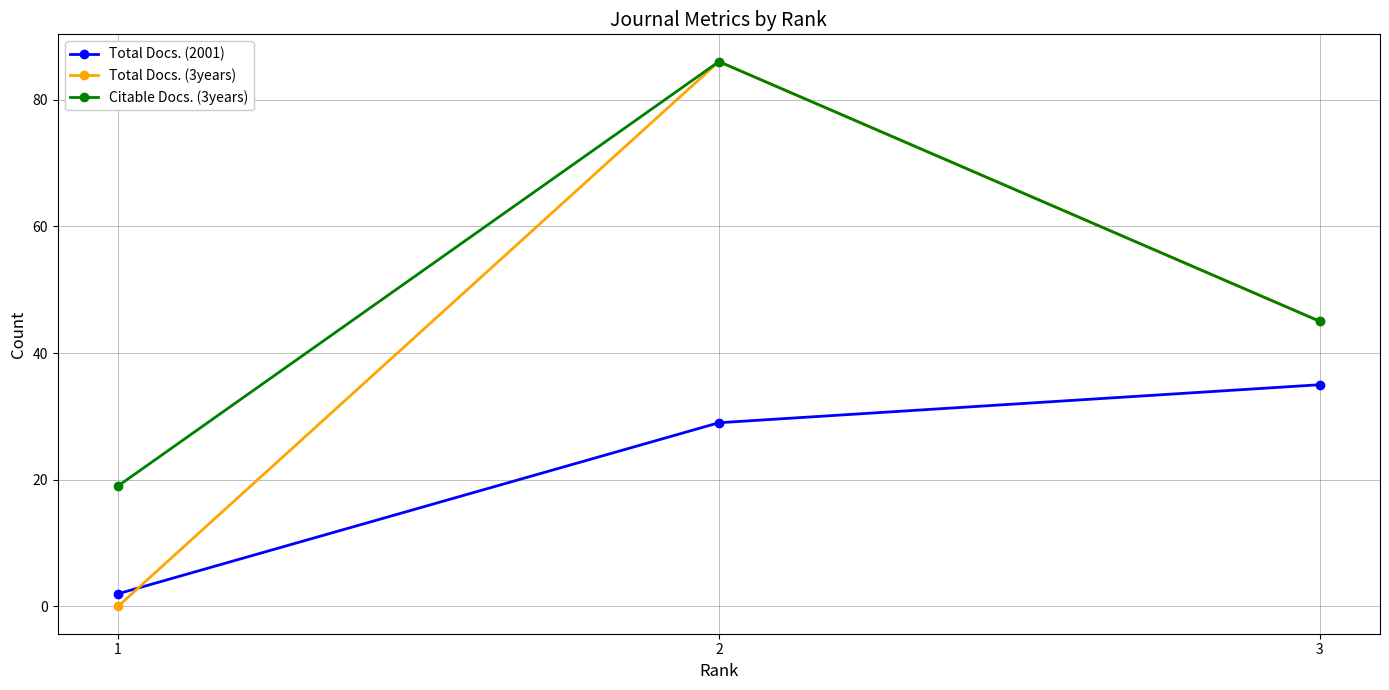

Which series has the widest spread of values?

Total Docs. (3years)